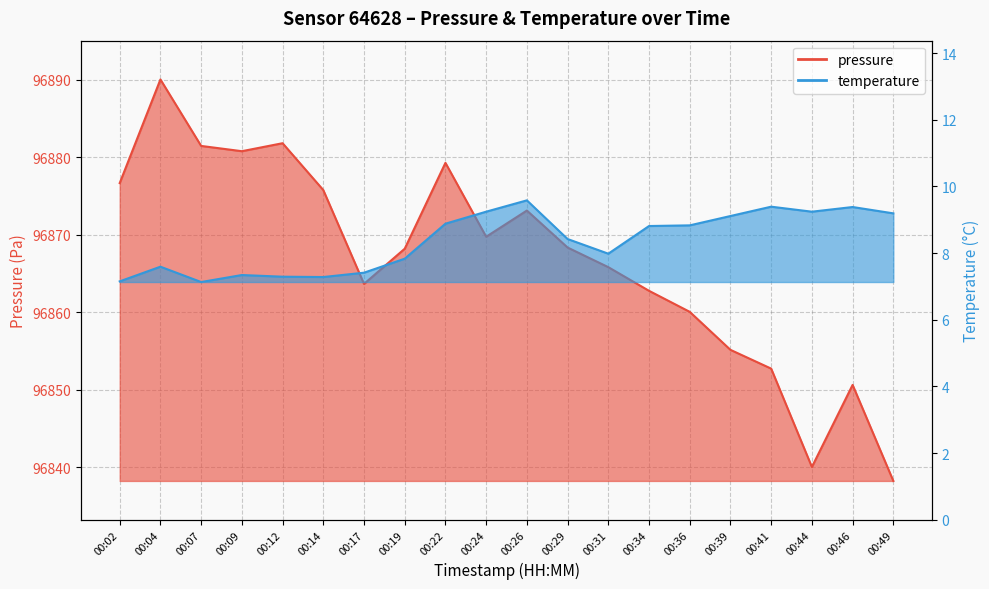

Between 00:17 and 00:19, which series saw the biggest shift?

pressure